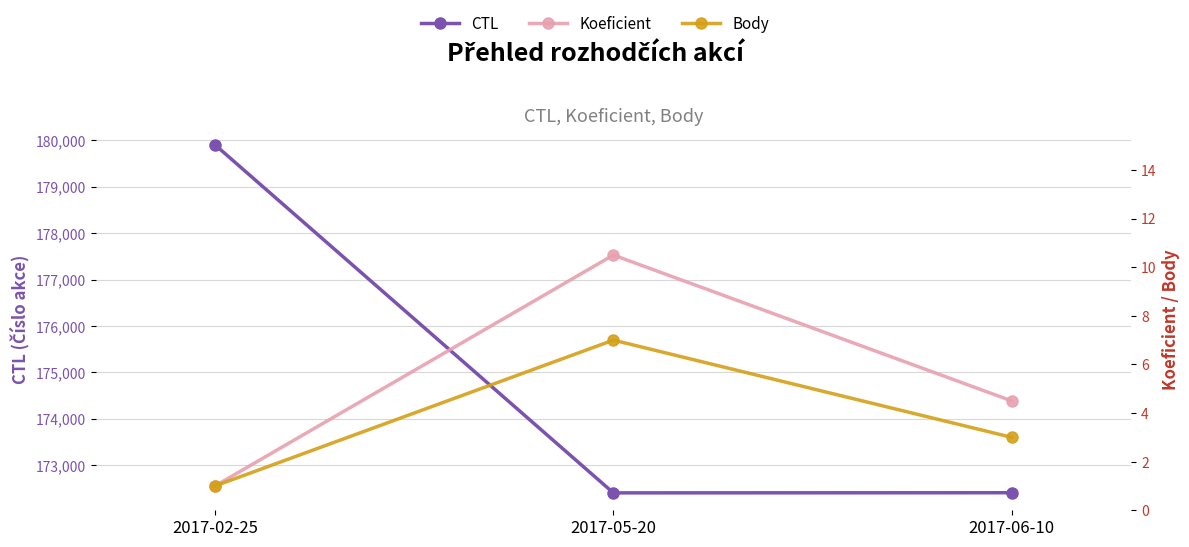

What is the label of the 2nd point from the right?

2017-05-20